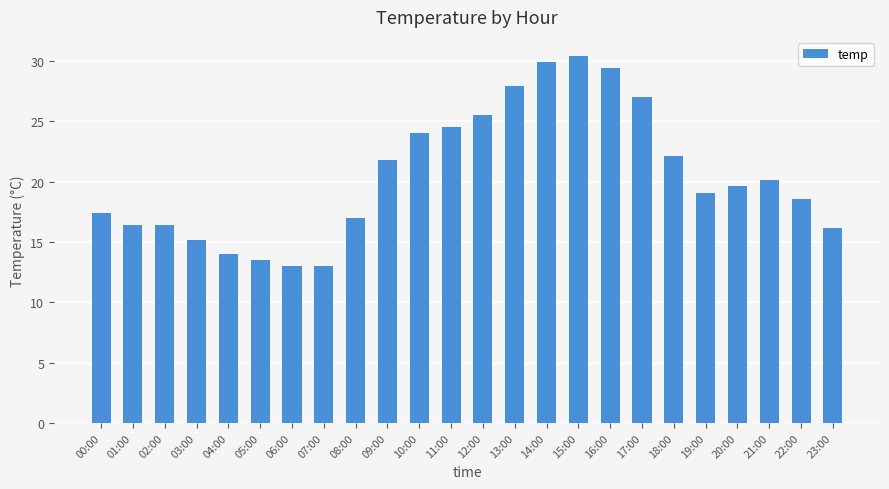

What is the maximum value shown in the chart?

30.4